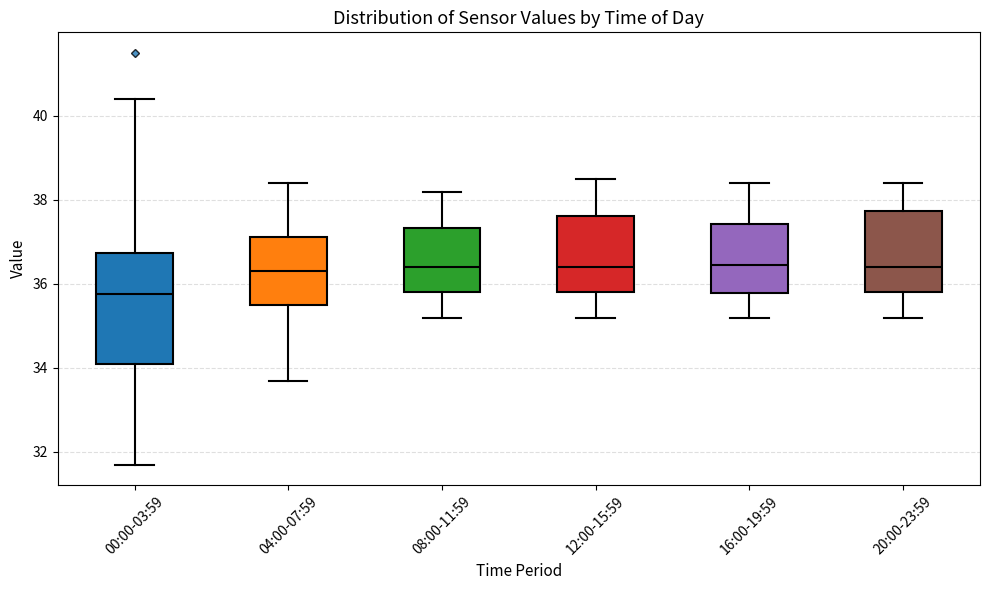

Reading left to right, transcribe this box plot: for each box, give where its median line is, the range the box spans, and where its two whiskers end, as read against the y-axis. The values are not printed on the chart, so give them approximately, as read against the axis.

00:00-03:59: median 35.8, box 34.2 to 36.8, whiskers 31.8 to 40.4
04:00-07:59: median 36.4, box 35.6 to 37.2, whiskers 33.8 to 38.4
08:00-11:59: median 36.4, box 35.8 to 37.4, whiskers 35.2 to 38.2
12:00-15:59: median 36.4, box 35.8 to 37.6, whiskers 35.2 to 38.6
16:00-19:59: median 36.4, box 35.8 to 37.4, whiskers 35.2 to 38.4
20:00-23:59: median 36.4, box 35.8 to 37.8, whiskers 35.2 to 38.4